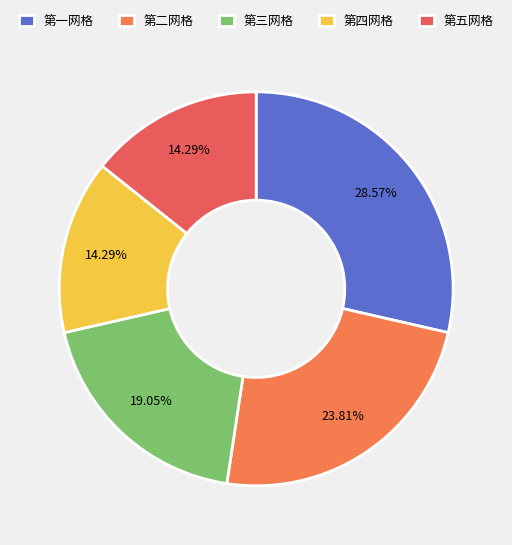

True or false: 第三网格 accounts for 34% of the total.

False